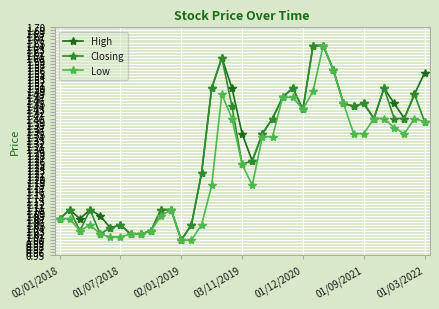

Reading right to left, what are all the values shown in this chart?

High: 1.6	1.5	1.4	1.4	1.5	1.4	1.4	1.4	1.4	1.6	1.6	1.6	1.4	1.5	1.5	1.4	1.4	1.3	1.4	1.5	1.6	1.5	1.2	1.1	1.0	1.1	1.1	1.0	1.0	1.0	1.1	1.0	1.1	1.1	1.1	1.1	1.1
Closing: 1.4	1.5	1.4	1.4	1.5	1.4	1.4	1.4	1.4	1.6	1.6	1.6	1.4	1.5	1.5	1.4	1.4	1.3	1.2	1.4	1.6	1.5	1.2	1.1	1.0	1.1	1.1	1.0	1.0	1.0	1.1	1.0	1.0	1.1	1.0	1.1	1.1
Low: 1.4	1.4	1.4	1.4	1.4	1.4	1.4	1.4	1.4	1.6	1.6	1.5	1.4	1.5	1.5	1.3	1.3	1.2	1.2	1.4	1.5	1.2	1.1	1.0	1.0	1.1	1.1	1.0	1.0	1.0	1.0	1.0	1.0	1.1	1.0	1.1	1.1